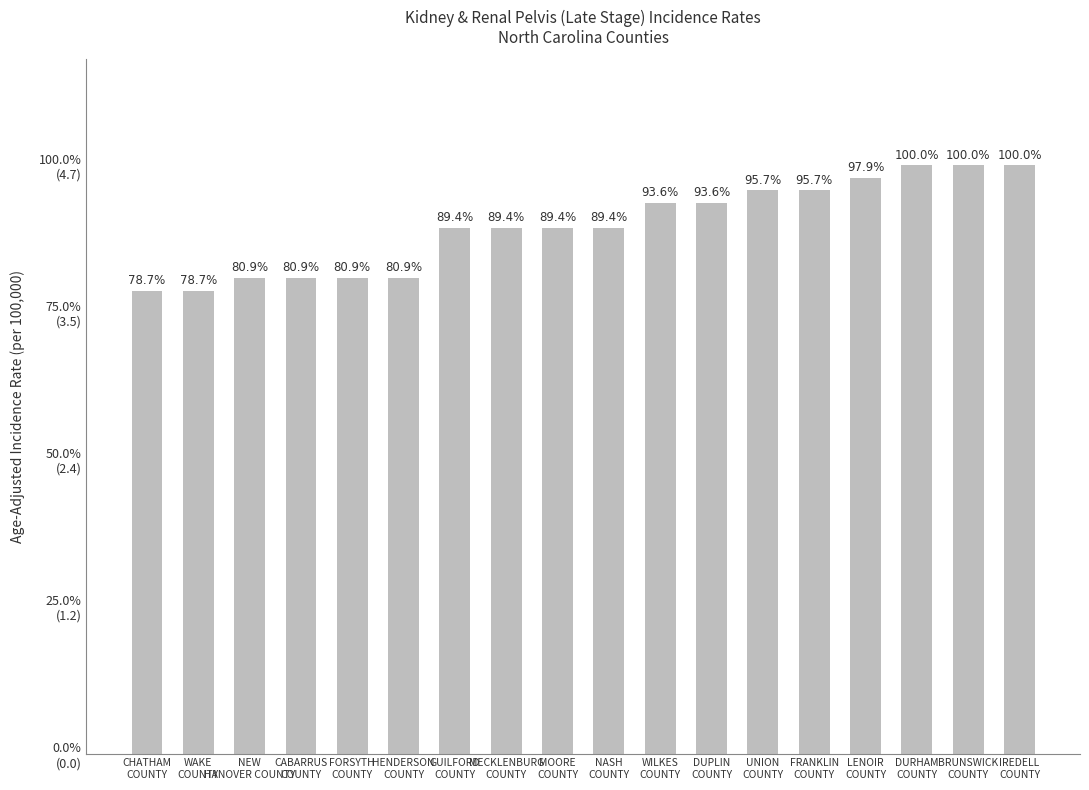

What is the label of the 9th bar from the right?

NASH
COUNTY